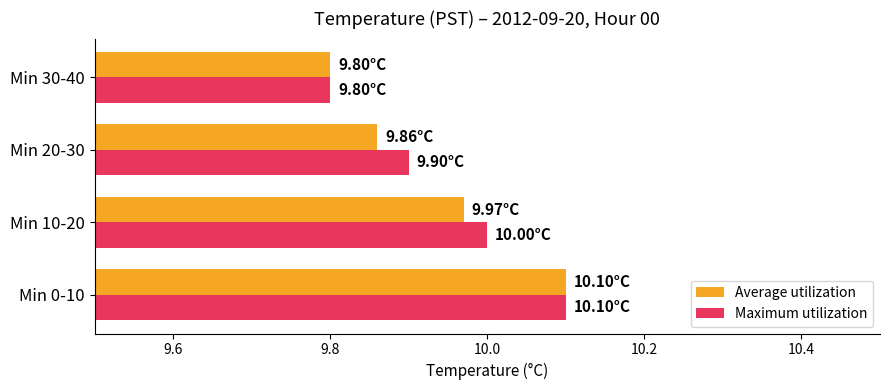

At which category is the sum across all series the highest?

Min 0-10